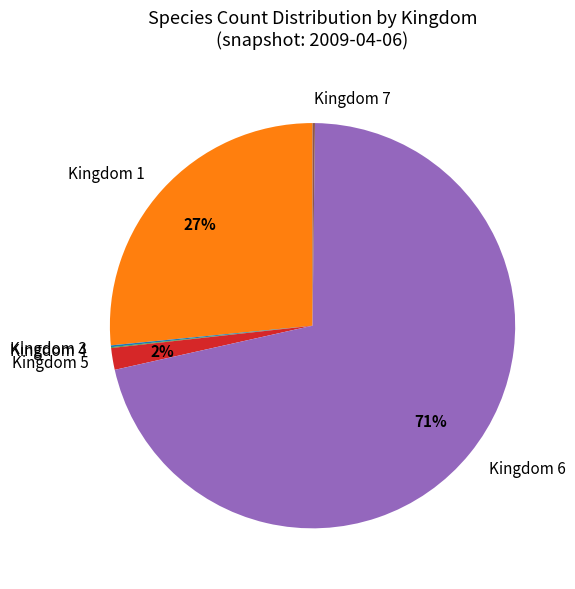

To the nearest percent, what is the average slice percentage?

17%